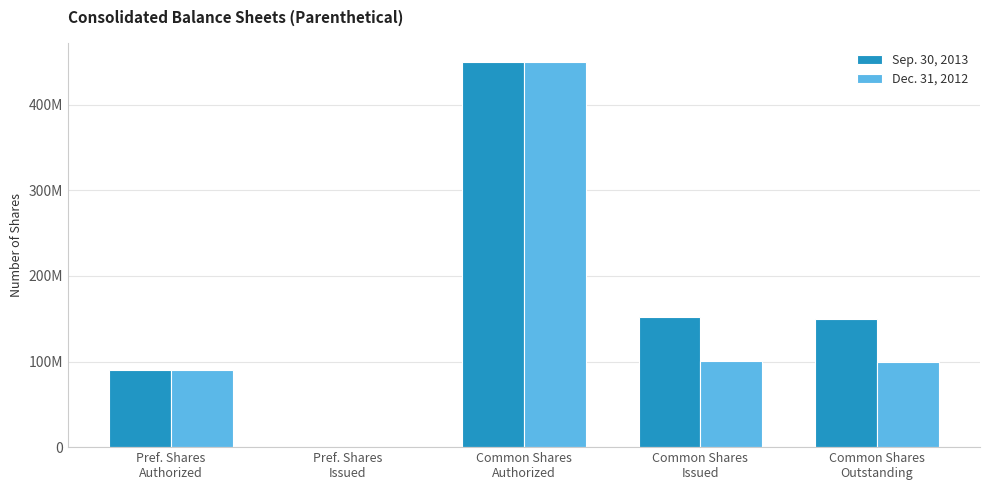

Reading left to right, list all the values displayed in this chart.

Sep. 30, 2013: 90000000	0	450100000	151624744	150029244
Dec. 31, 2012: 90000000	0	450100000	100500000	98904500